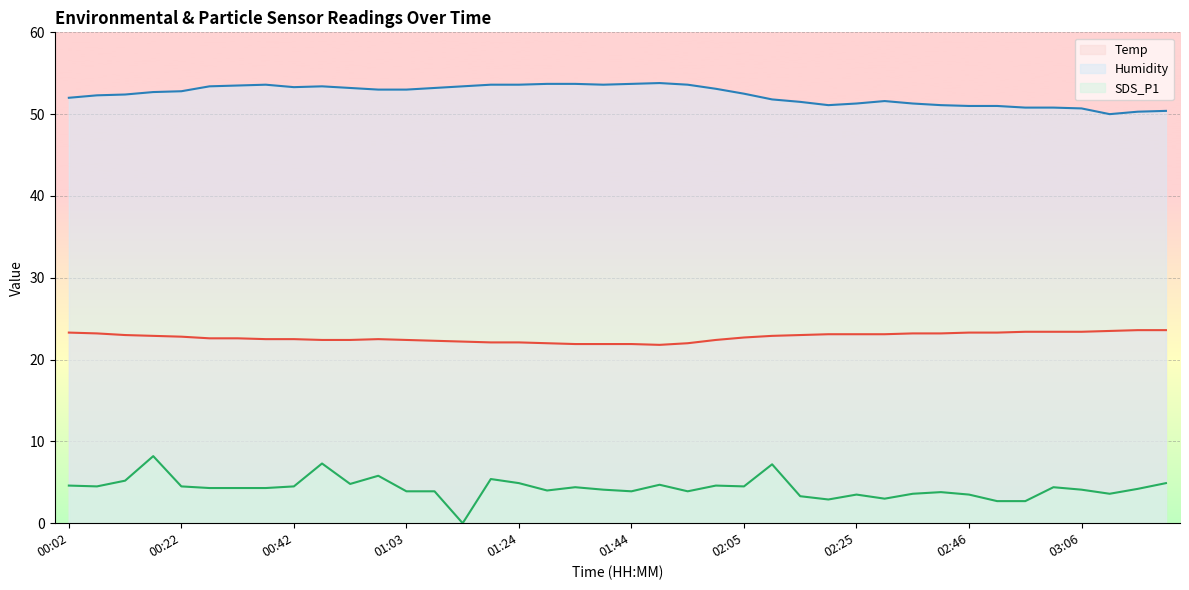

Is it true that Humidity equals 53.7 at 01:44?

True